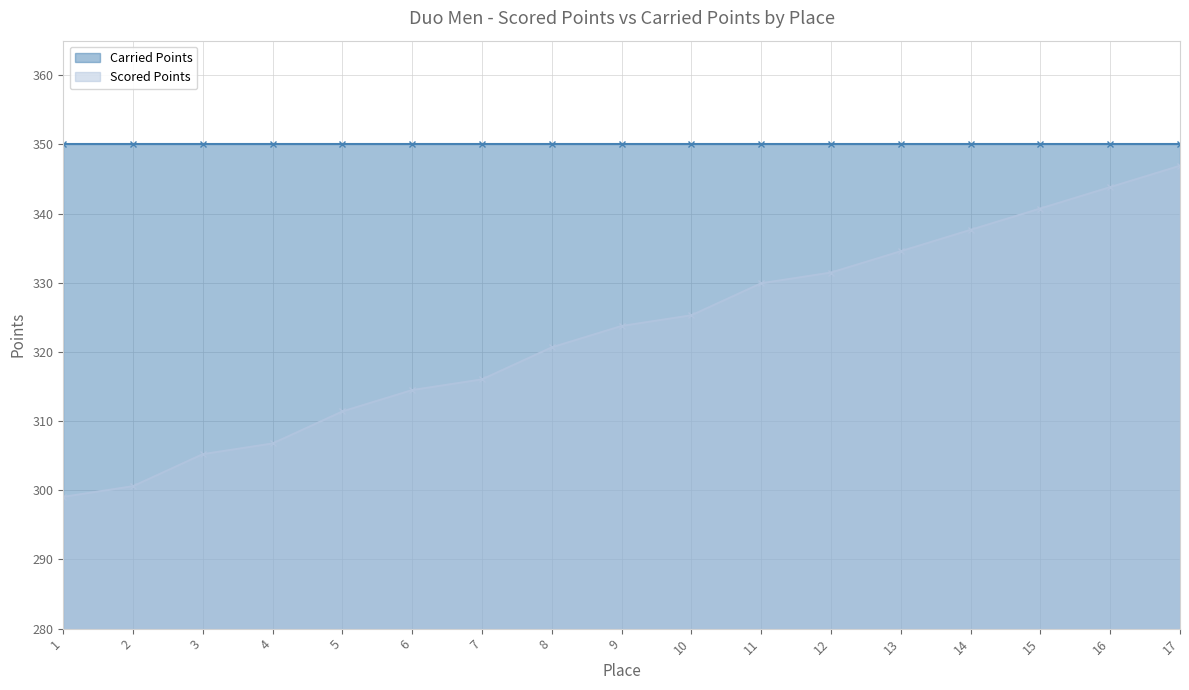

List the labels in order of value, smallest first.

1, 2, 3, 4, 5, 6, 7, 8, 9, 10, 11, 12, 13, 14, 15, 16, 17